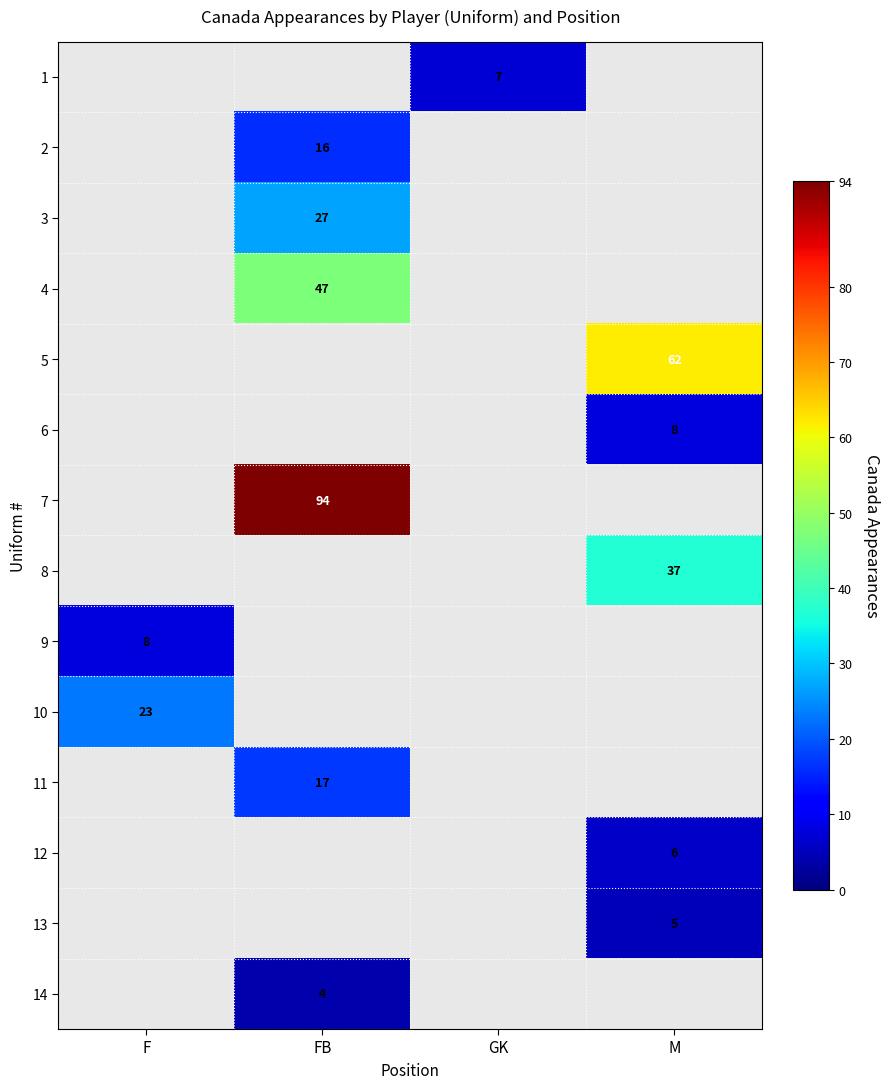

Is it true that 12 equals 6 at M?

True